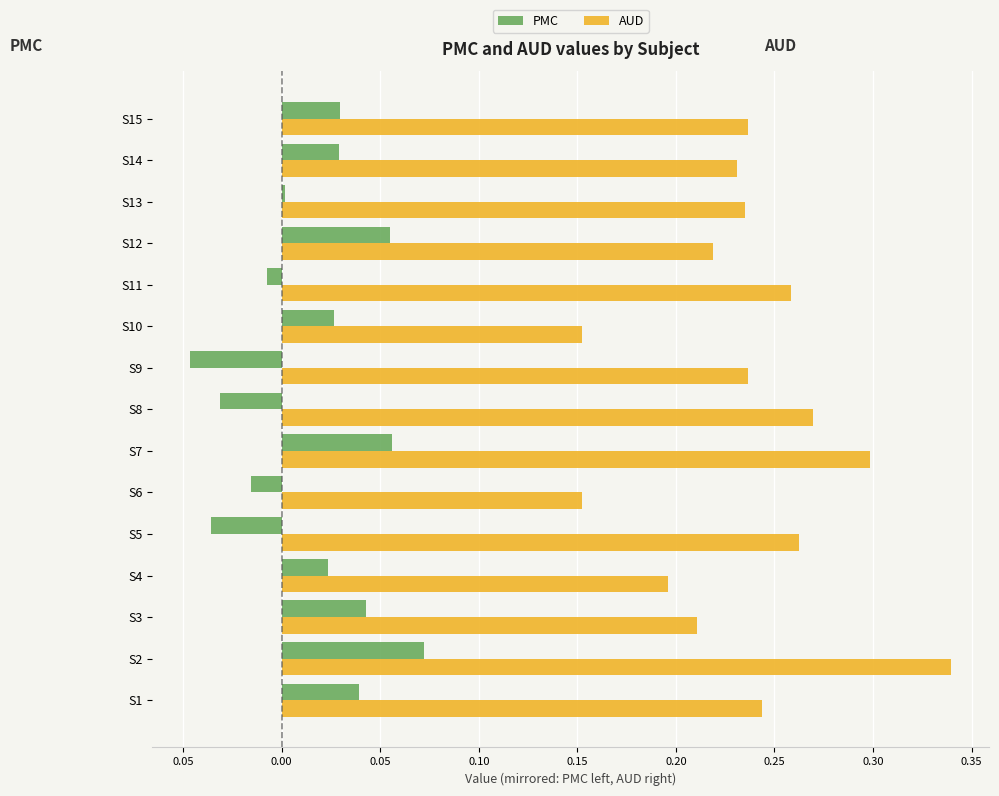

What is the average value of the AUD series?

0.2